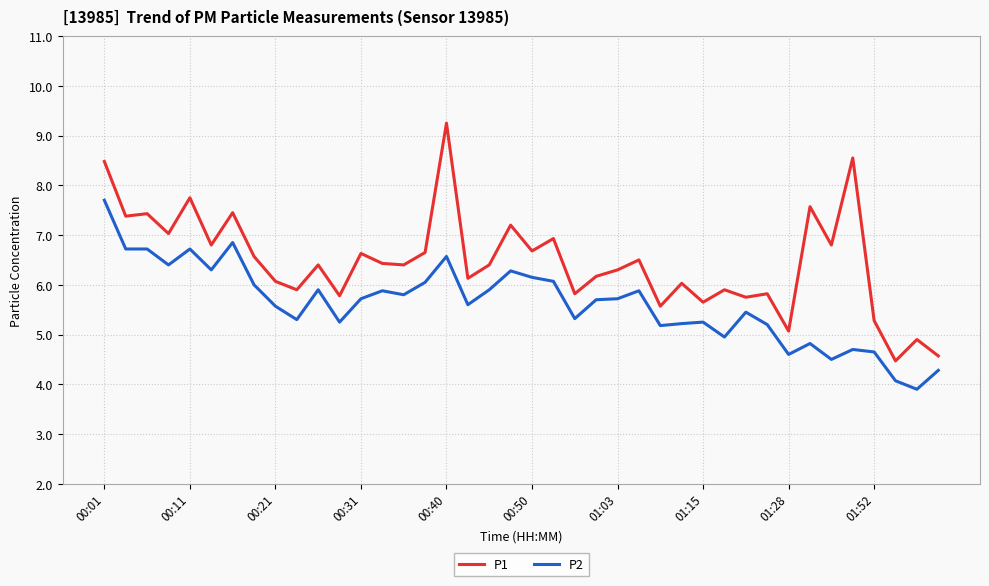

Does the chart have visible grid lines?

Yes